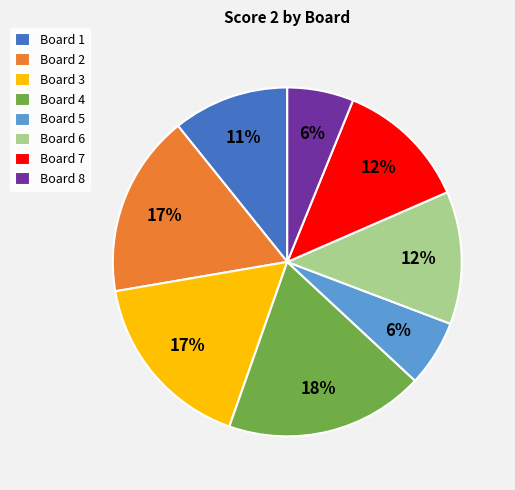

Is there a majority slice in this chart?

No